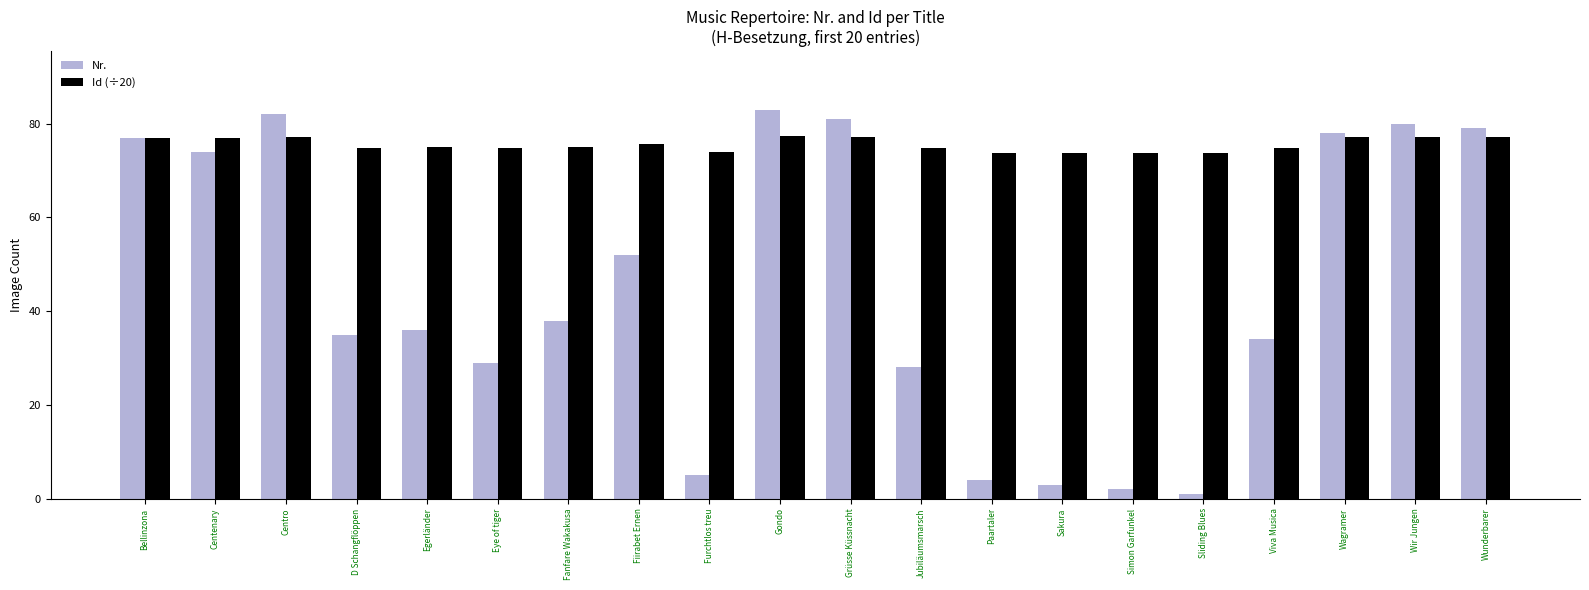

Which series has the largest range (max minus min)?

Nr.